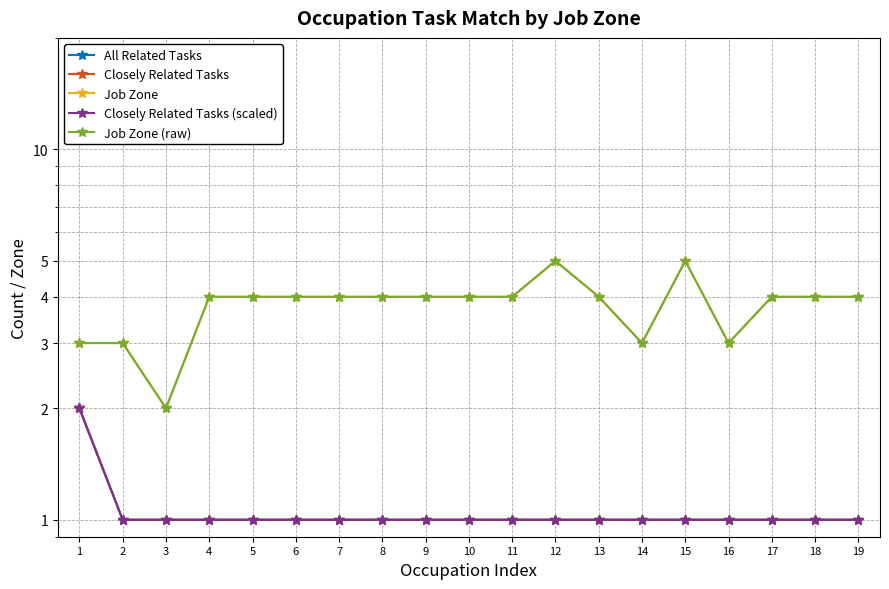

Reading right to left, list all the values displayed in this chart.

All Related Tasks: 1	1	1	1	1	1	1	1	1	1	1	1	1	1	1	1	1	1	2
Closely Related Tasks: 1	1	1	1	1	1	1	1	1	1	1	1	1	1	1	1	1	1	2
Job Zone: 4	4	4	3	5	3	4	5	4	4	4	4	4	4	4	4	2	3	3
Closely Related Tasks (scaled): 1	1	1	1	1	1	1	1	1	1	1	1	1	1	1	1	1	1	2
Job Zone (raw): 4	4	4	3	5	3	4	5	4	4	4	4	4	4	4	4	2	3	3